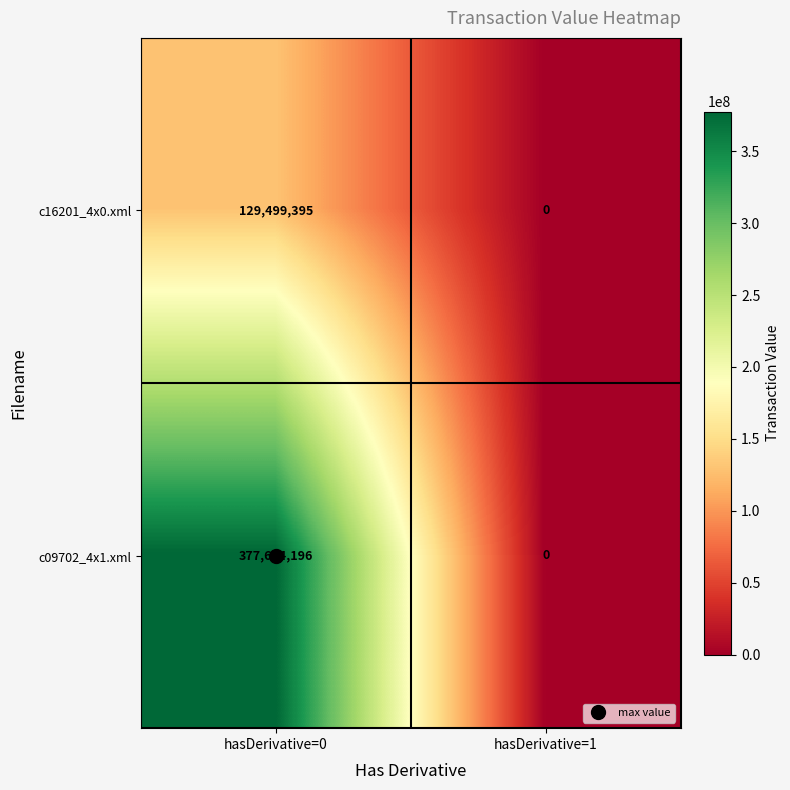

Where is c16201_4x0.xml nearest to the value 64749697?

hasDerivative=1